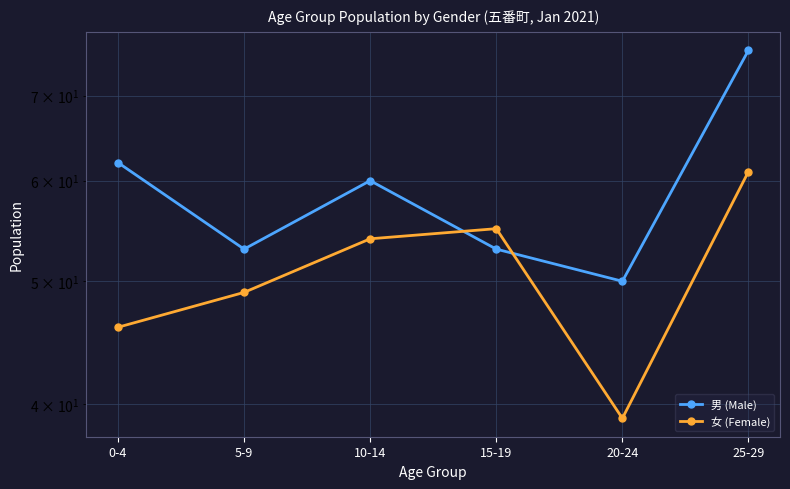

What is the difference between the maximum and second lowest values in the 女 (Female) series?

15